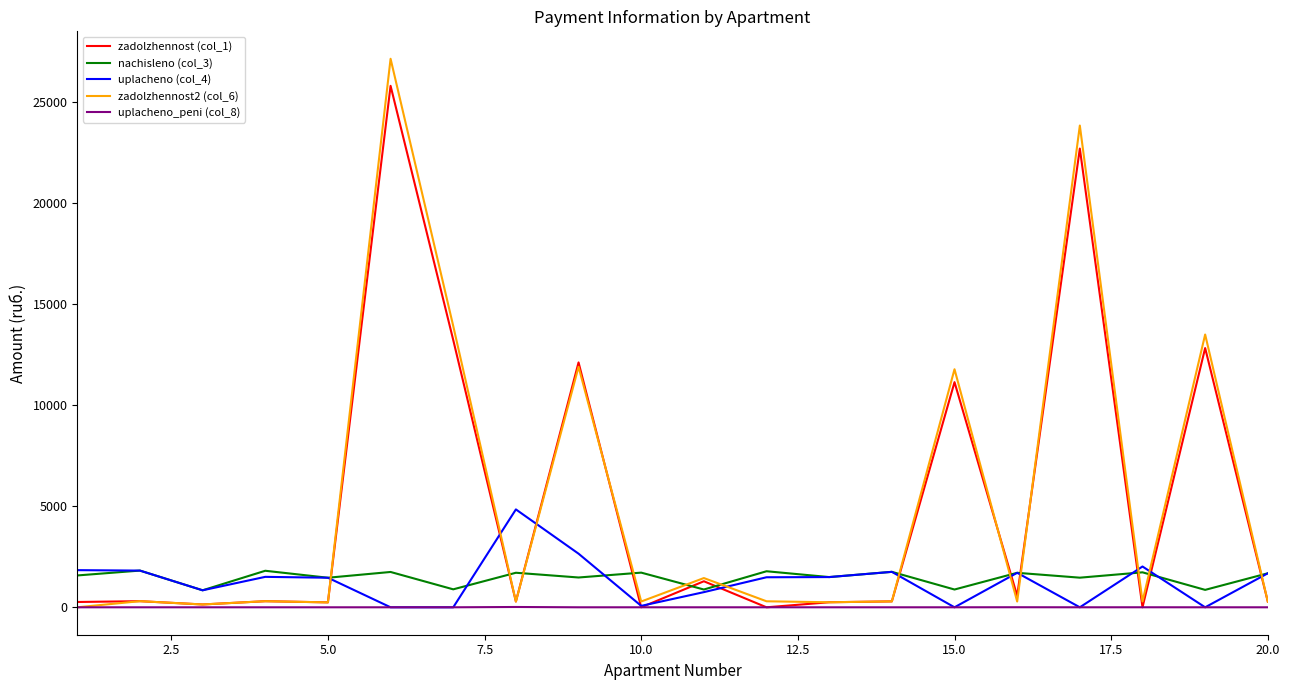

Rank the series by their maximum value, from highest to lowest.

zadolzhennost2 (col_6), zadolzhennost (col_1), uplacheno (col_4), nachisleno (col_3), uplacheno_peni (col_8)